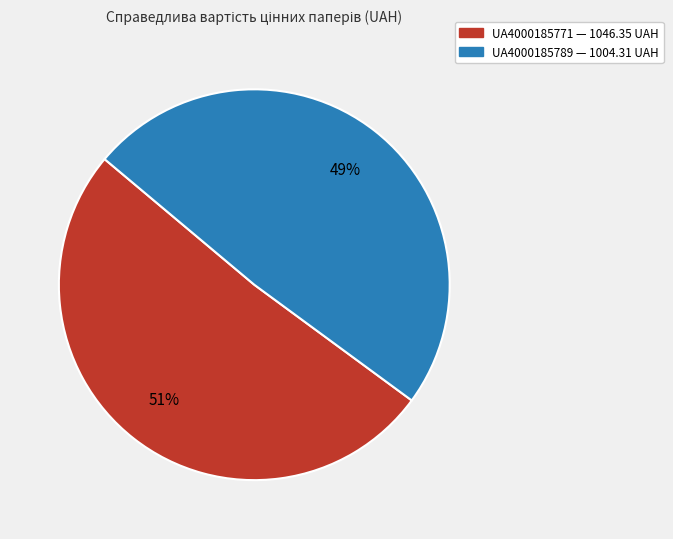

Is the sum of UA4000185789 and UA4000185771 greater than half?

Yes